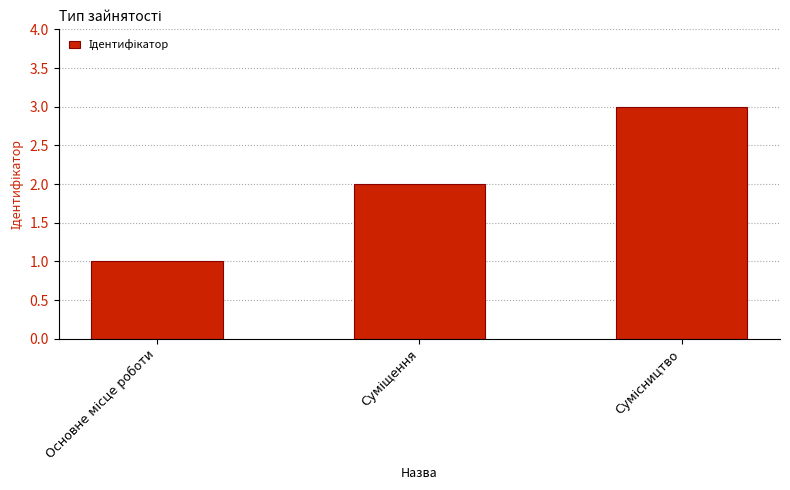

How many data points are less than 2?

1